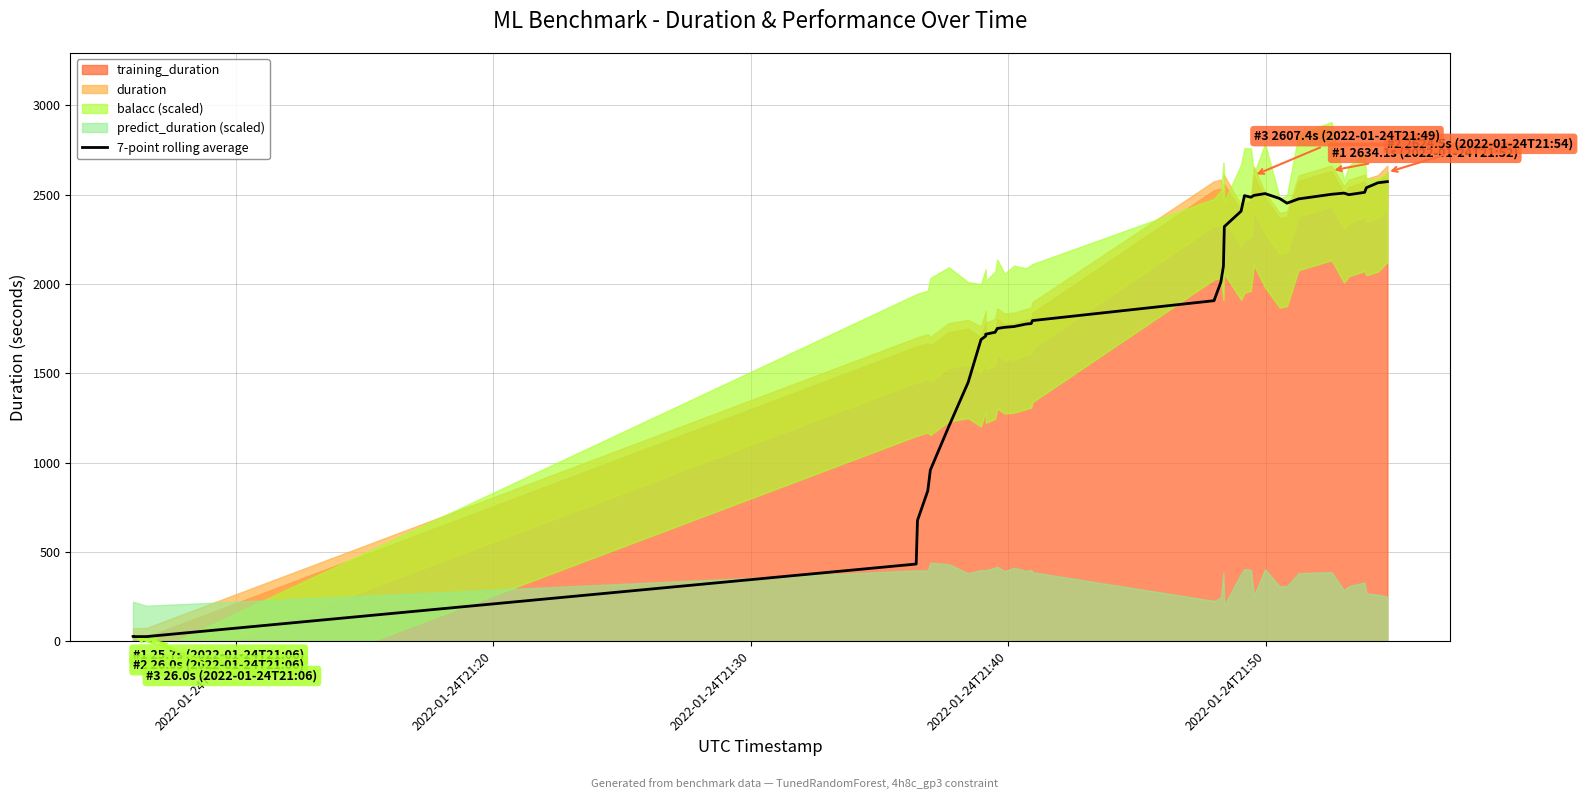

Reading right to left, list all the values displayed in this chart.

2572.6	2566.1	2538.5	2512.6	2499.4	2508.3	2501.8	2475.7	2452.0	2477.8	2505.6	2495.3	2485.1	2494.2	2406.9	2320.8	2212.8	2101.0	2010.6	1906.1	1794.7	1778.1	1775.3	1761.4	1757.0	1750.7	1729.4	1718.5	1708.2	1688.2	1448.4	1202.0	958.2	841.9	676.2	432.1	25.9	25.9	26.0